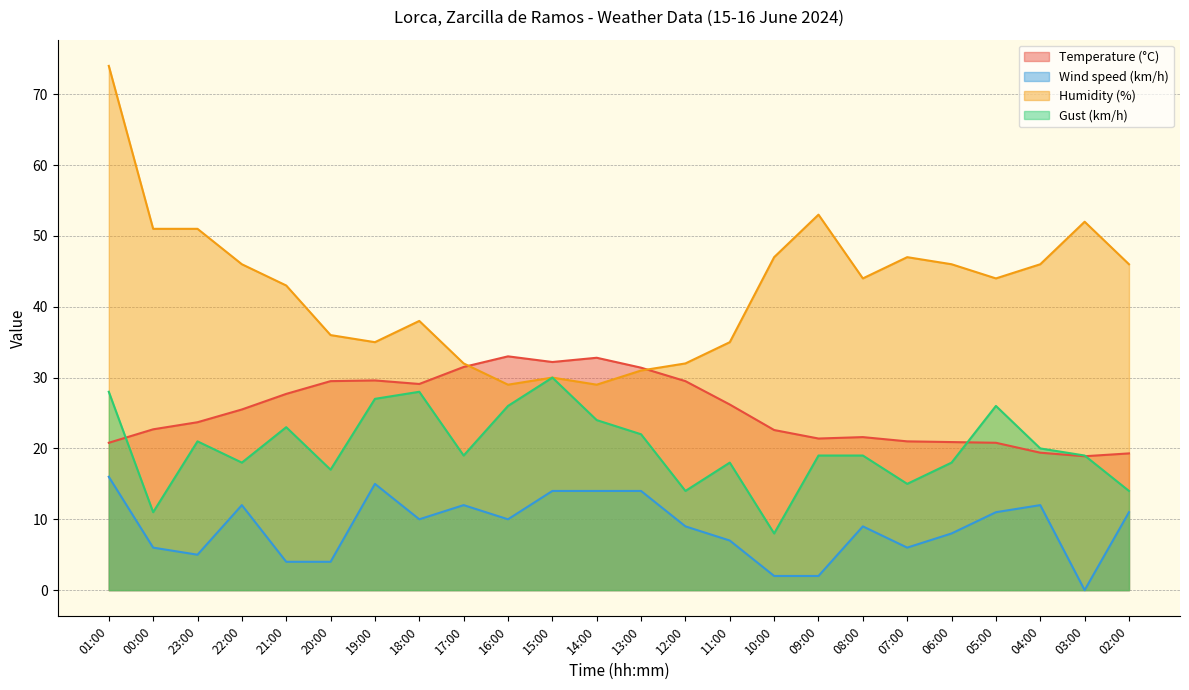

Reading right to left, what are all the values shown in this chart?

Temperature (°C): 02:00=19.3	03:00=18.9	04:00=19.4	05:00=20.8	06:00=20.9	07:00=21.0	08:00=21.6	09:00=21.4	10:00=22.6	11:00=26.2	12:00=29.5	13:00=31.4	14:00=32.8	15:00=32.2	16:00=33.0	17:00=31.5	18:00=29.1	19:00=29.6	20:00=29.5	21:00=27.7	22:00=25.5	23:00=23.7	00:00=22.7	01:00=20.8
Wind speed (km/h): 02:00=11.0	03:00=0.0	04:00=12.0	05:00=11.0	06:00=8.0	07:00=6.0	08:00=9.0	09:00=2.0	10:00=2.0	11:00=7.0	12:00=9.0	13:00=14.0	14:00=14.0	15:00=14.0	16:00=10.0	17:00=12.0	18:00=10.0	19:00=15.0	20:00=4.0	21:00=4.0	22:00=12.0	23:00=5.0	00:00=6.0	01:00=16.0
Humidity (%): 02:00=46.0	03:00=52.0	04:00=46.0	05:00=44.0	06:00=46.0	07:00=47.0	08:00=44.0	09:00=53.0	10:00=47.0	11:00=35.0	12:00=32.0	13:00=31.0	14:00=29.0	15:00=30.0	16:00=29.0	17:00=32.0	18:00=38.0	19:00=35.0	20:00=36.0	21:00=43.0	22:00=46.0	23:00=51.0	00:00=51.0	01:00=74.0
Gust (km/h): 02:00=14.0	03:00=19.0	04:00=20.0	05:00=26.0	06:00=18.0	07:00=15.0	08:00=19.0	09:00=19.0	10:00=8.0	11:00=18.0	12:00=14.0	13:00=22.0	14:00=24.0	15:00=30.0	16:00=26.0	17:00=19.0	18:00=28.0	19:00=27.0	20:00=17.0	21:00=23.0	22:00=18.0	23:00=21.0	00:00=11.0	01:00=28.0